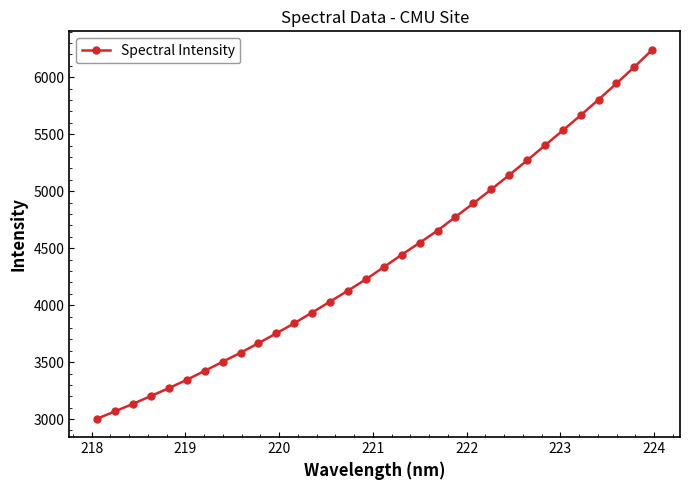

What is the value of the 6th point from the left?

3344.6